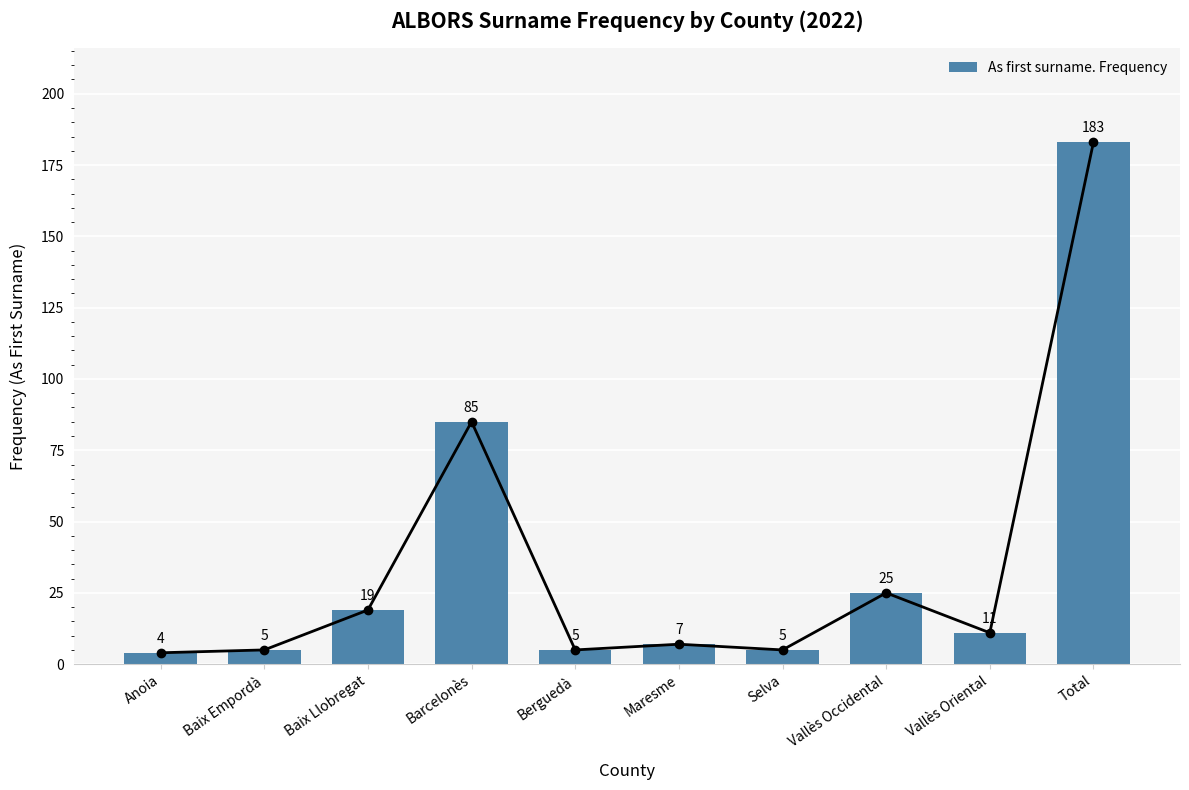

Rank the categories by value from lowest to highest.

Anoia, Baix Empordà, Berguedà, Selva, Maresme, Vallès Oriental, Baix Llobregat, Vallès Occidental, Barcelonès, Total